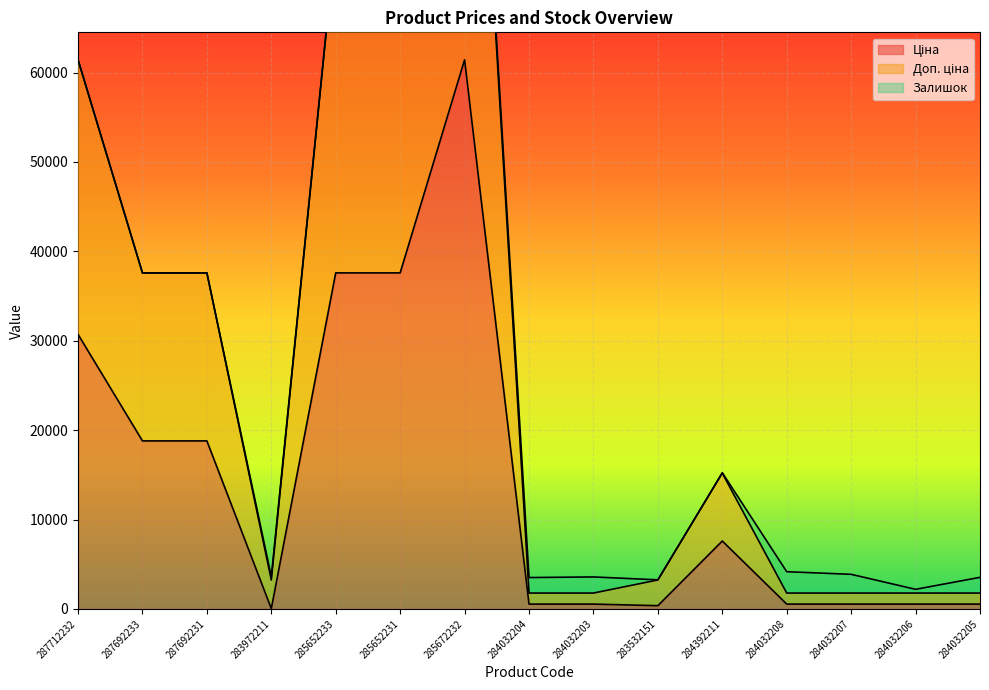

What is the sum of all Доп. ціна values?

442179.6